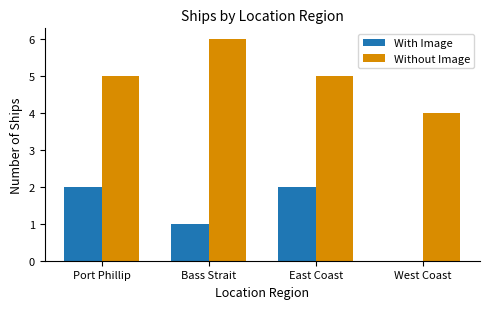

The With Image series shows 1 at East Coast. True or false?

False